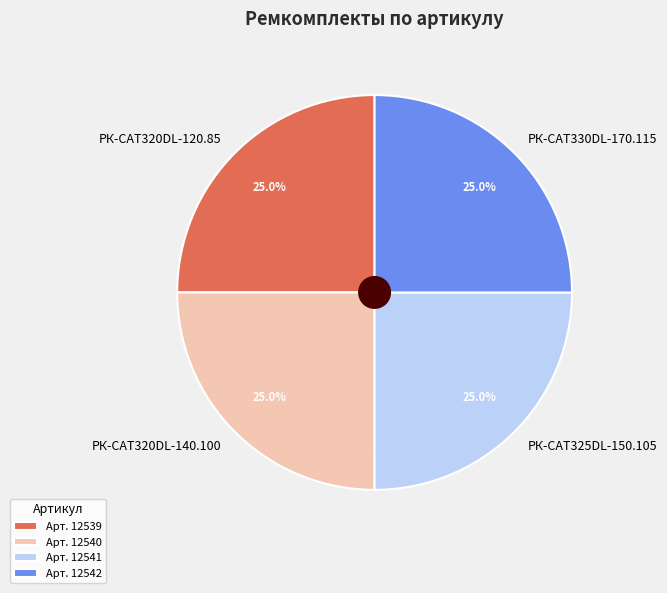

How many slices are in this pie chart?

4